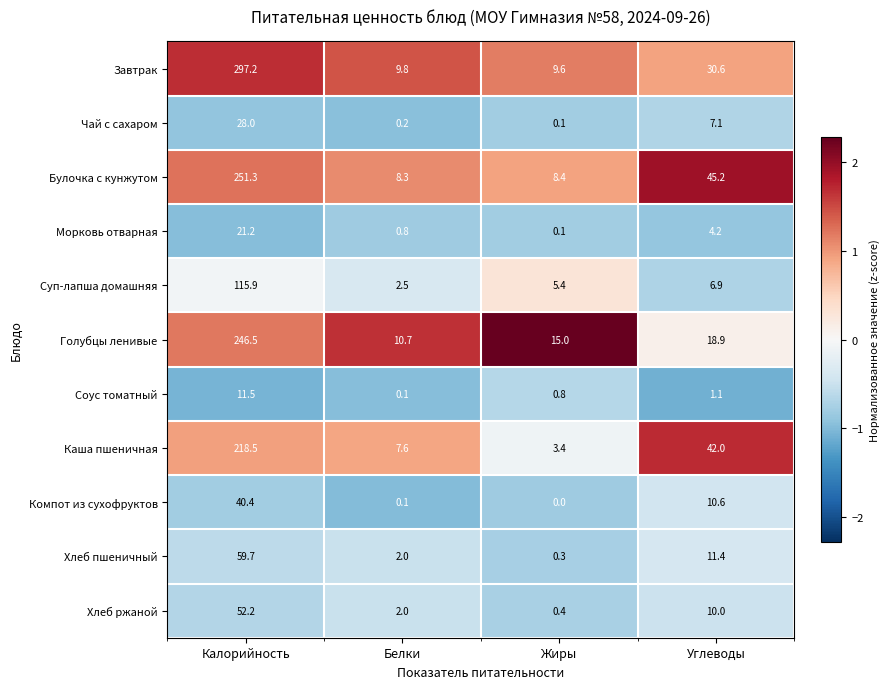

List the labels in order of Завтрак value, smallest first.

Жиры, Белки, Углеводы, Калорийность